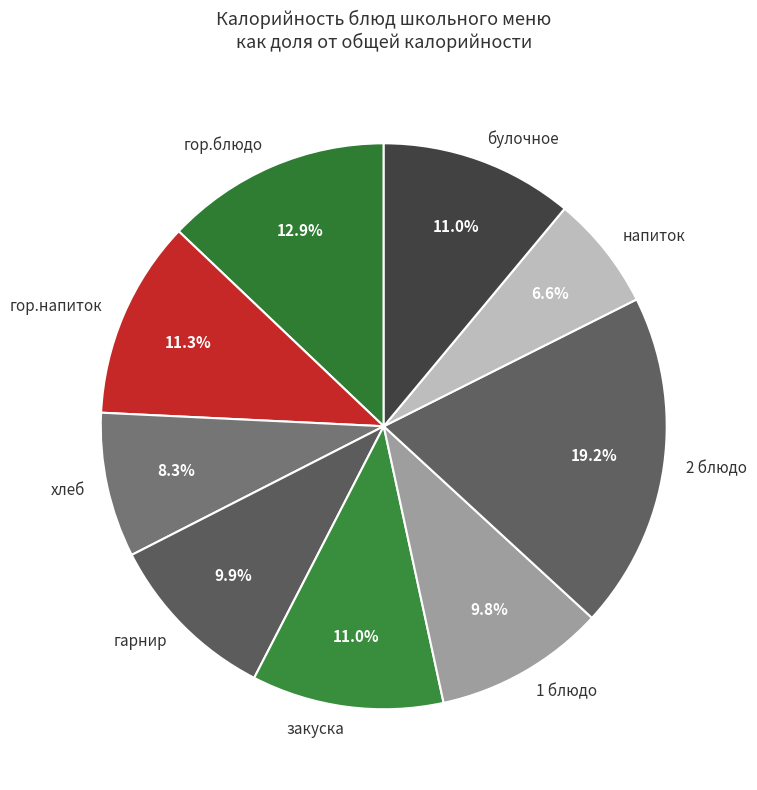

To the nearest percent, what is the difference between the 2 блюдо and хлеб slice percentages?

11%